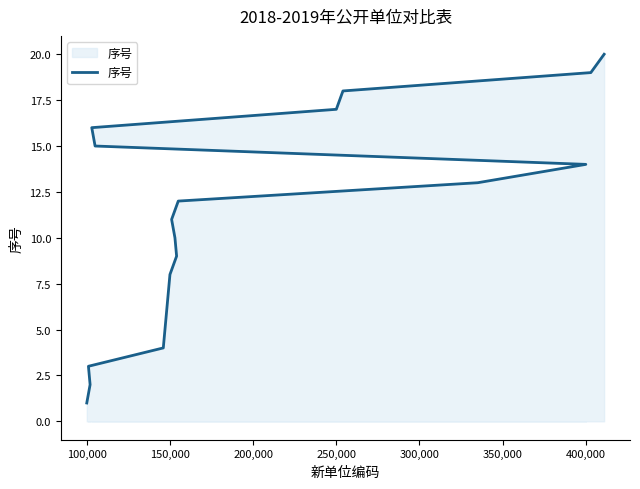

Reading right to left, what are all the values shown in this chart?

20	19	18	17	16	15	14	13	12	11	10	9	8	7	6	5	4	3	2	1